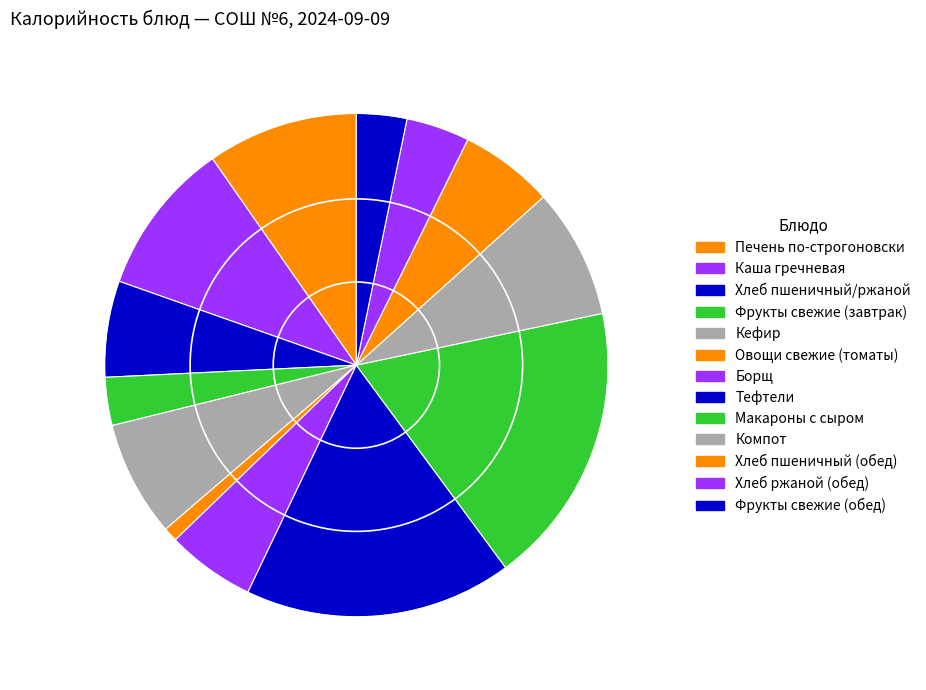

Count the number of slices in the pie.

13